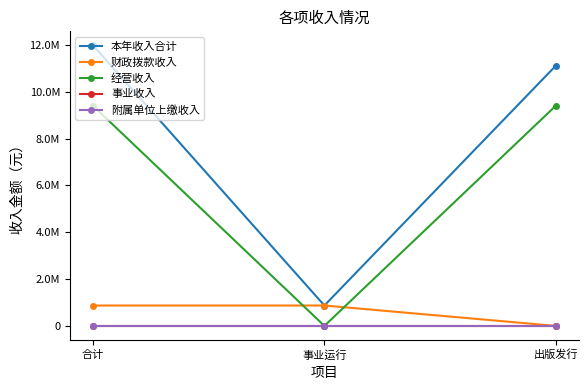

Reading left to right, what are all the values shown in this chart?

本年收入合计: 合计=11980015.7	事业运行=871058.0	出版发行=11108957.7
财政拨款收入: 合计=871058.0	事业运行=871058.0	出版发行=0.0
经营收入: 合计=9400037.0	事业运行=0.0	出版发行=9400037.0
事业收入: 合计=0.0	事业运行=0.0	出版发行=0.0
附属单位上缴收入: 合计=0.0	事业运行=0.0	出版发行=0.0